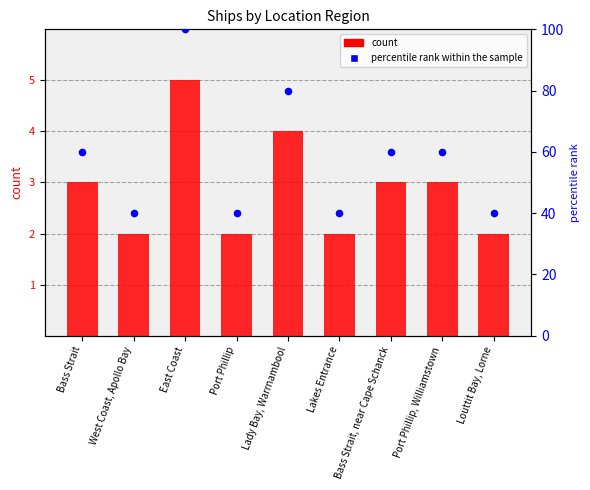

Which series reaches the minimum Y coordinate?

count